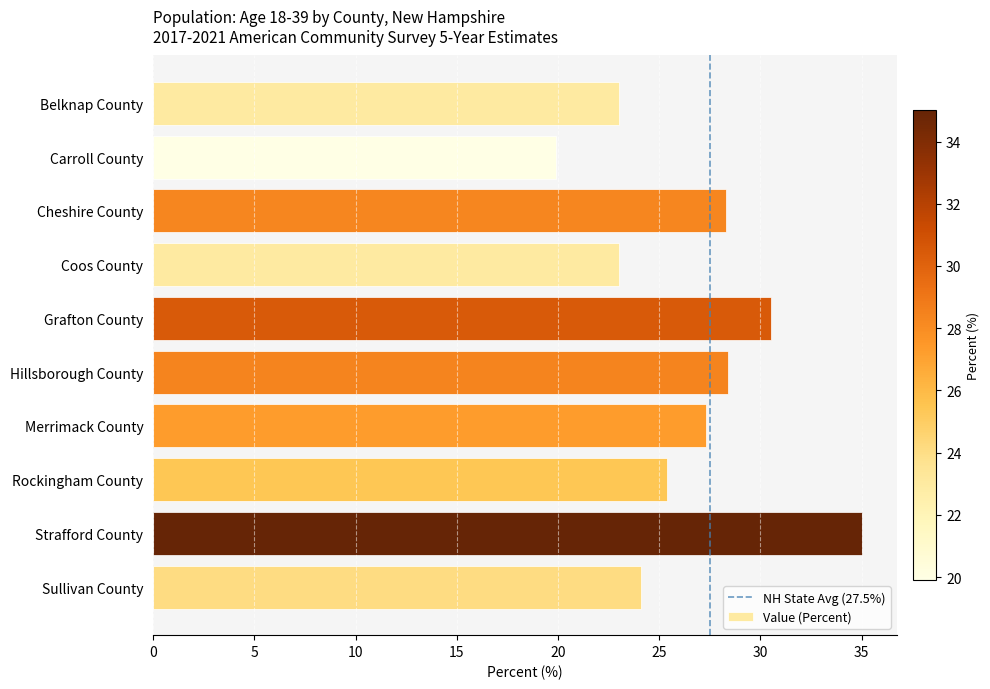

True or false: the data shows 6.3 at Sullivan County.

False